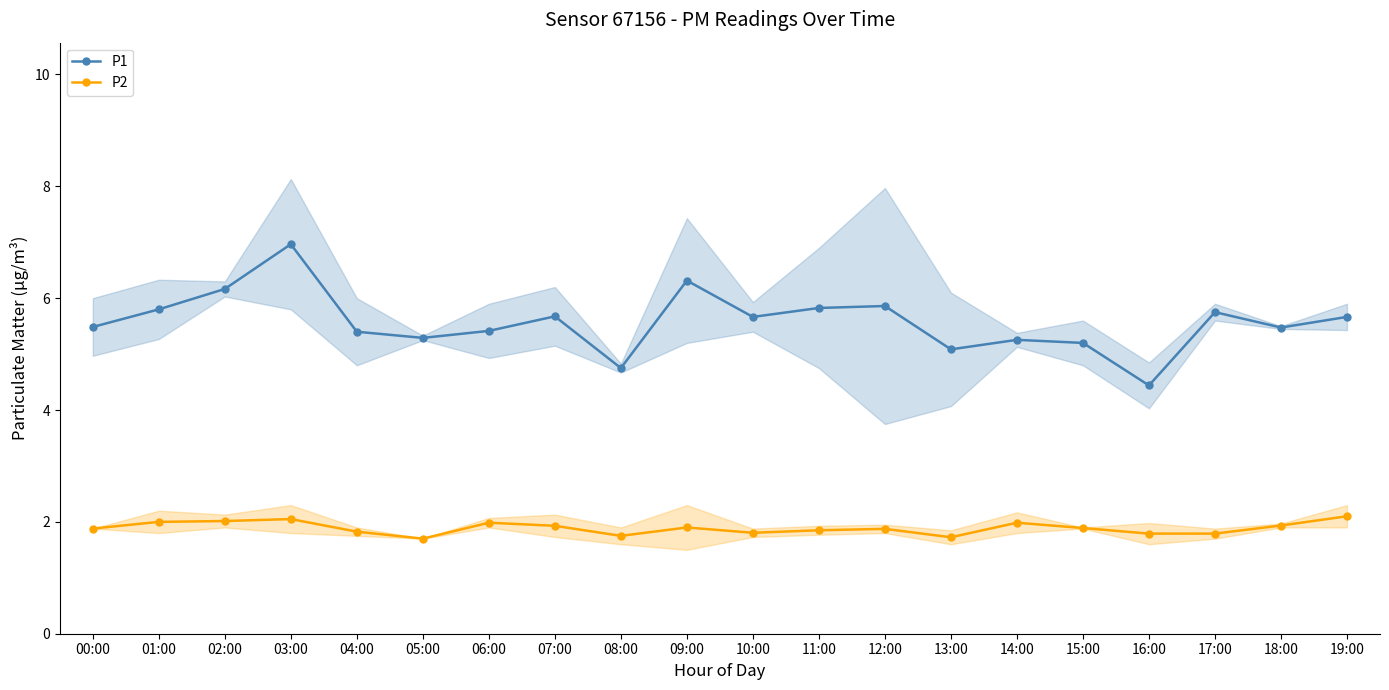

List the series in order of their peak value, lowest first.

P2, P1